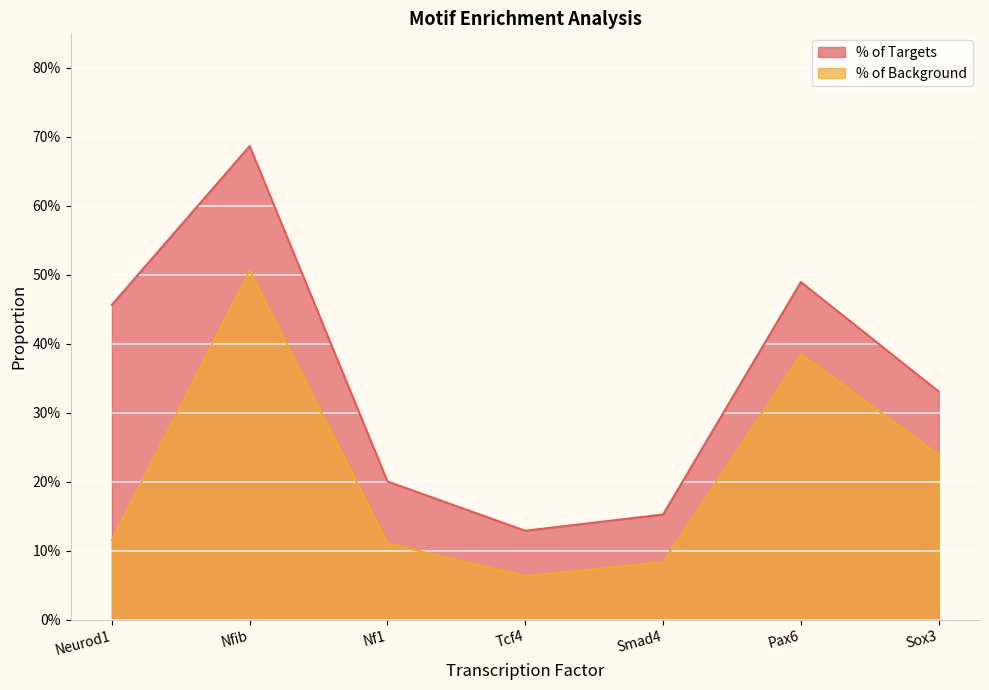

Which series has the largest total across all categories?

% of Targets